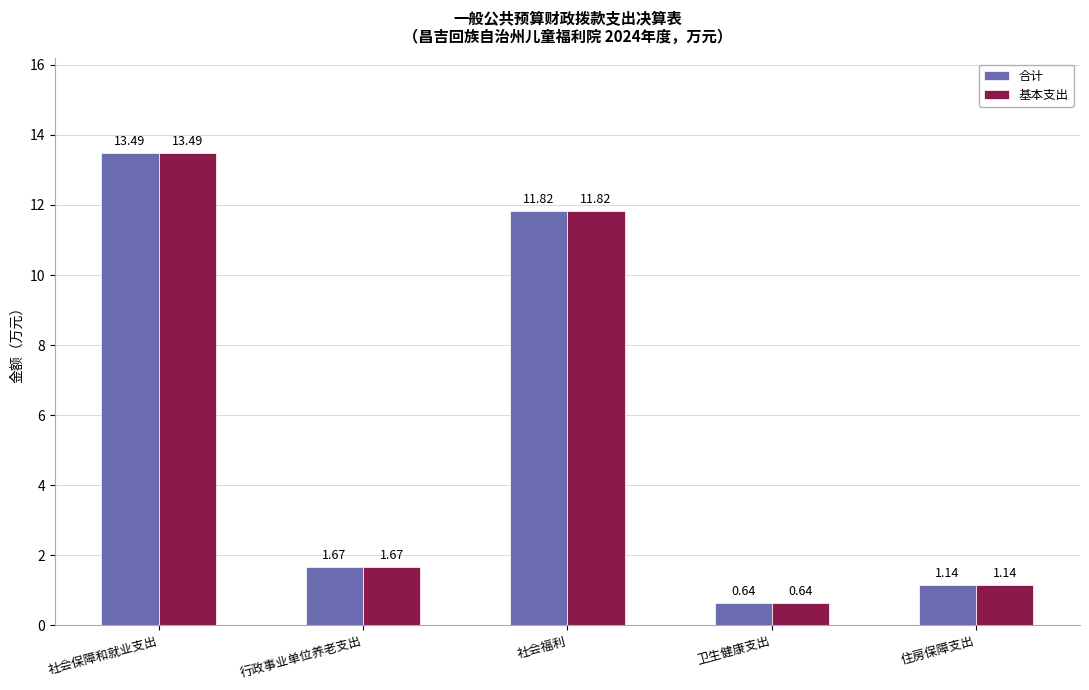

List the labels in order of 基本支出 value, smallest first.

卫生健康支出, 住房保障支出, 行政事业单位养老支出, 社会福利, 社会保障和就业支出